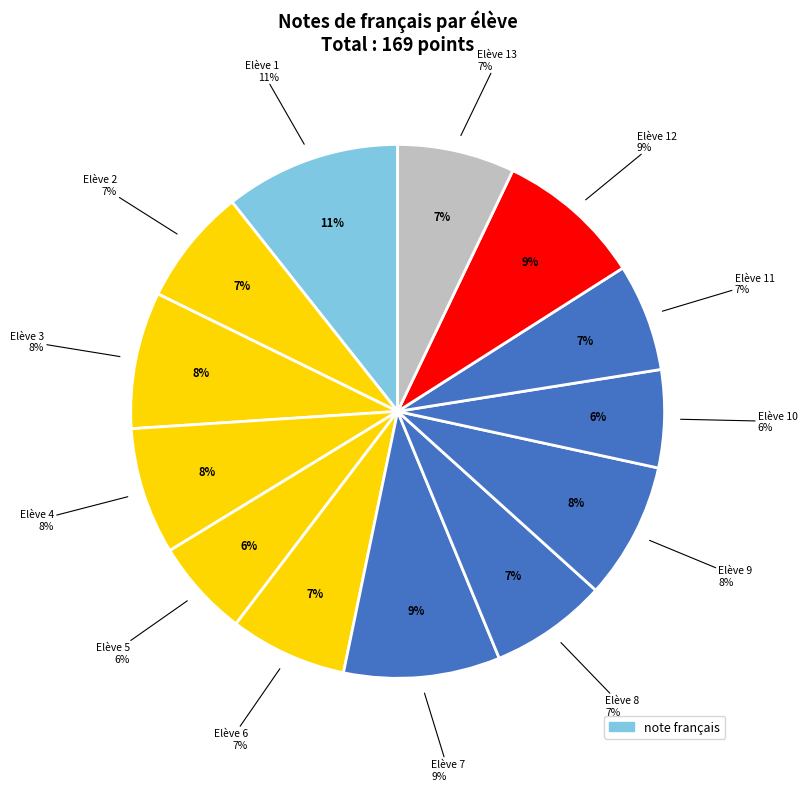

Is there a majority slice in this chart?

No